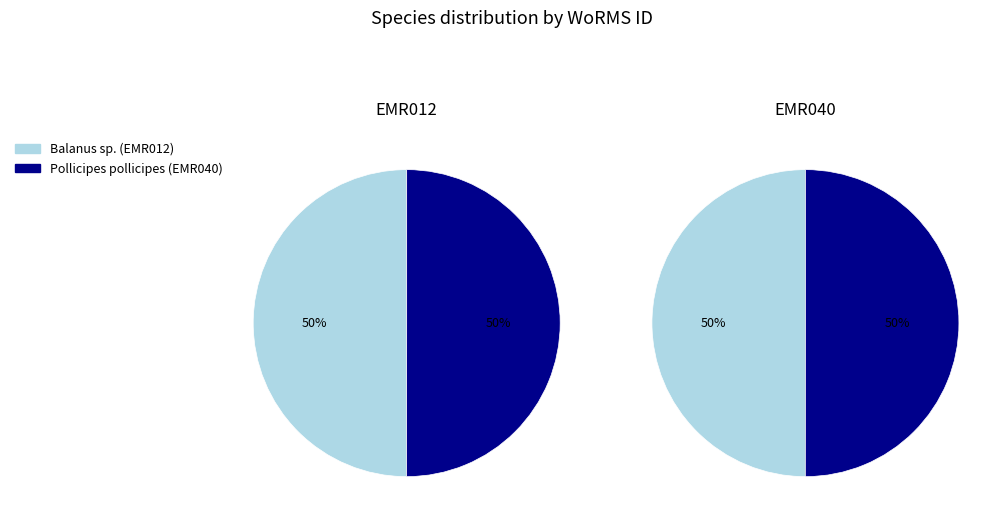

How many segments does this pie chart have?

2